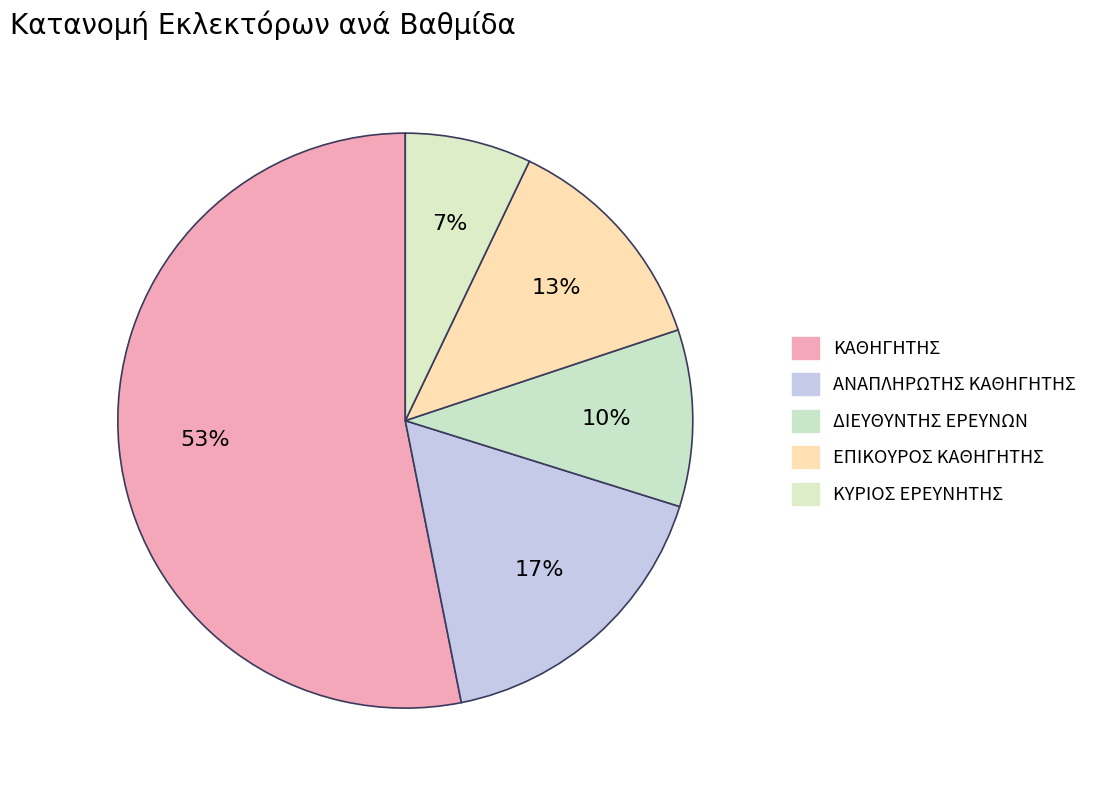

To the nearest percent, what portion does ΔΙΕΥΘΥΝΤΗΣ ΕΡΕΥΝΩΝ represent?

10%